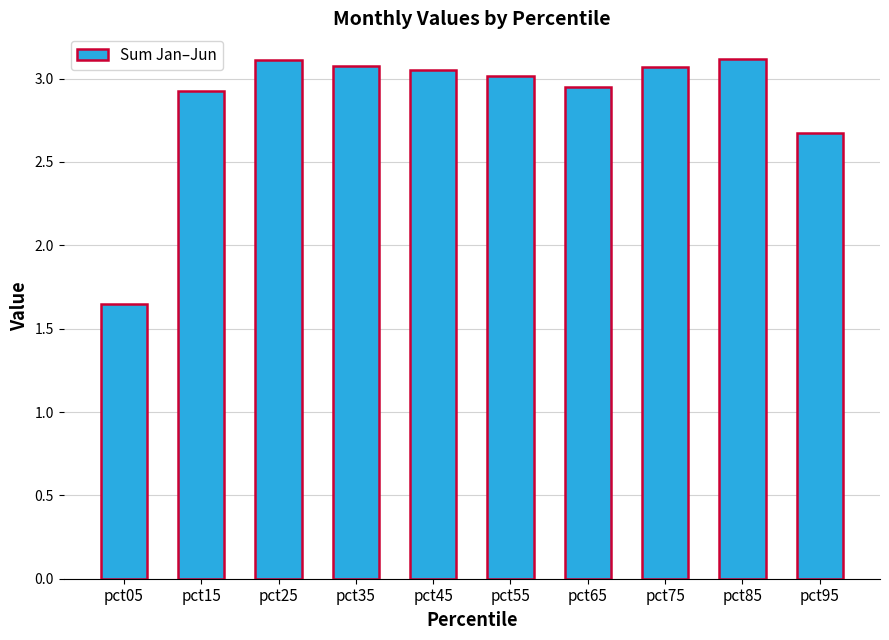

What is the value of the 10th bar from the left?

2.7